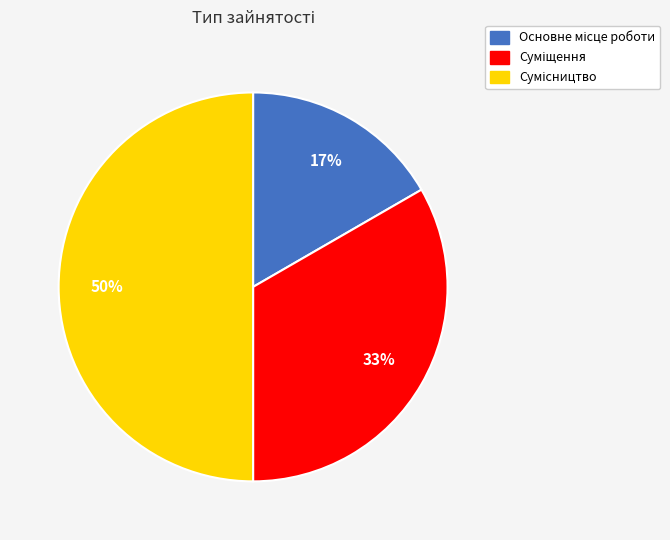

To the nearest percent, what is the average slice percentage?

33%